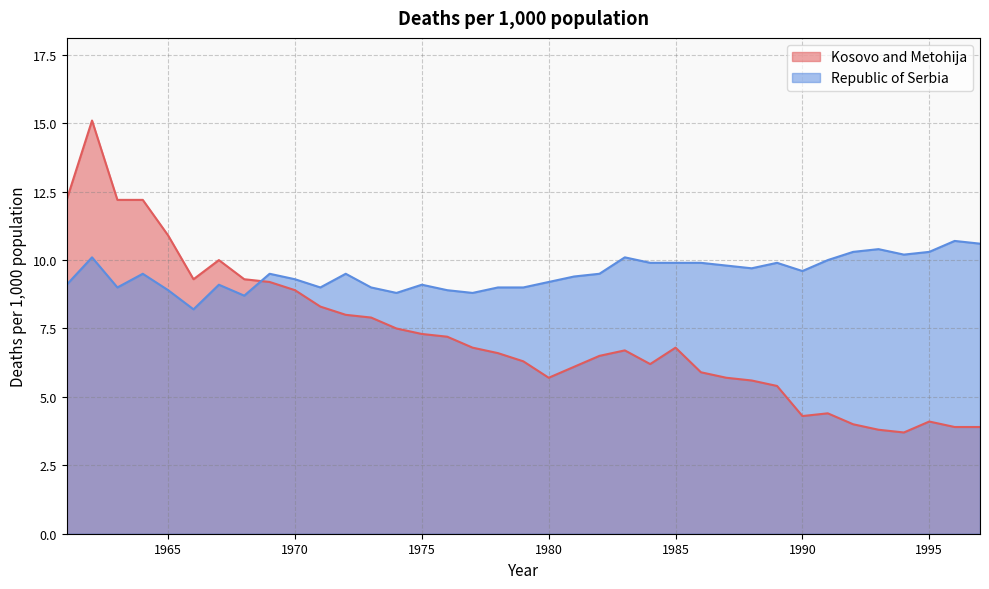

Count the number of data series in this chart.

2